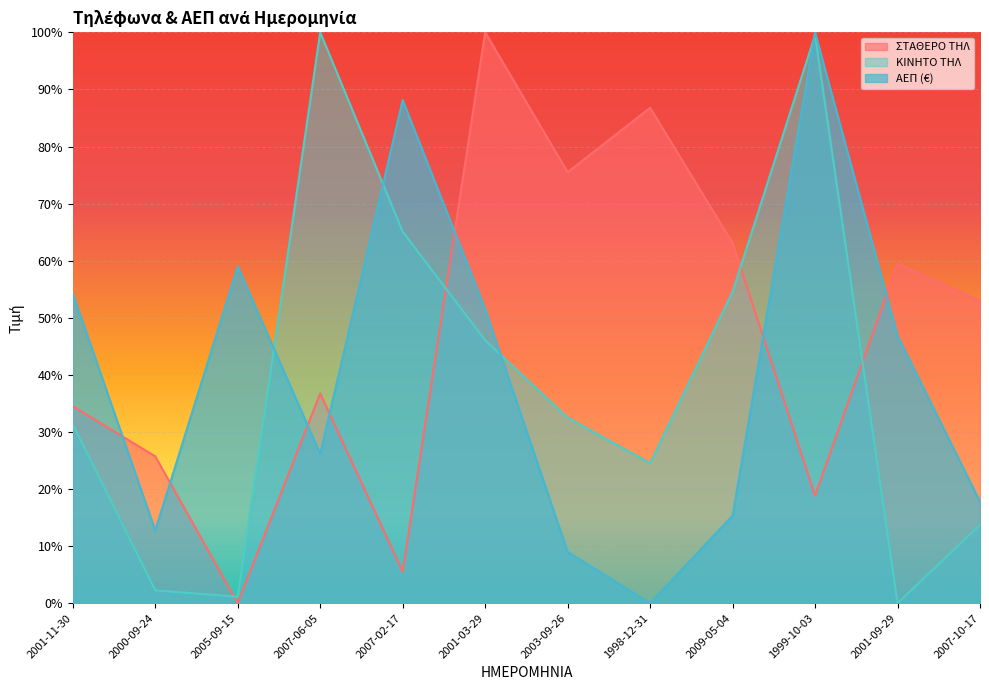

What is the sum of all ΣΤΑΘΕΡΟ ΤΗΛ values?

5.6